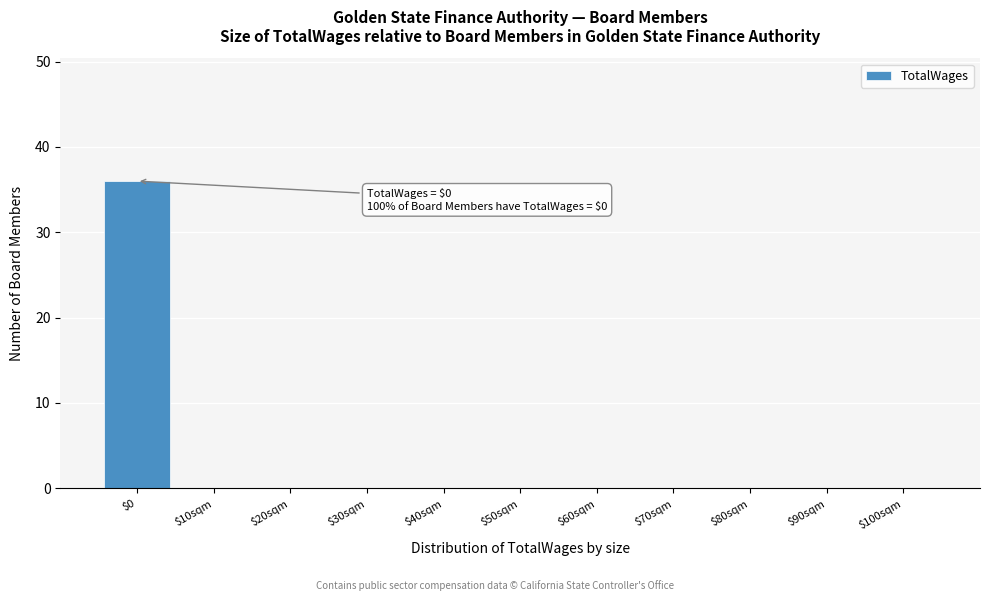

What is the sum of all values?

36